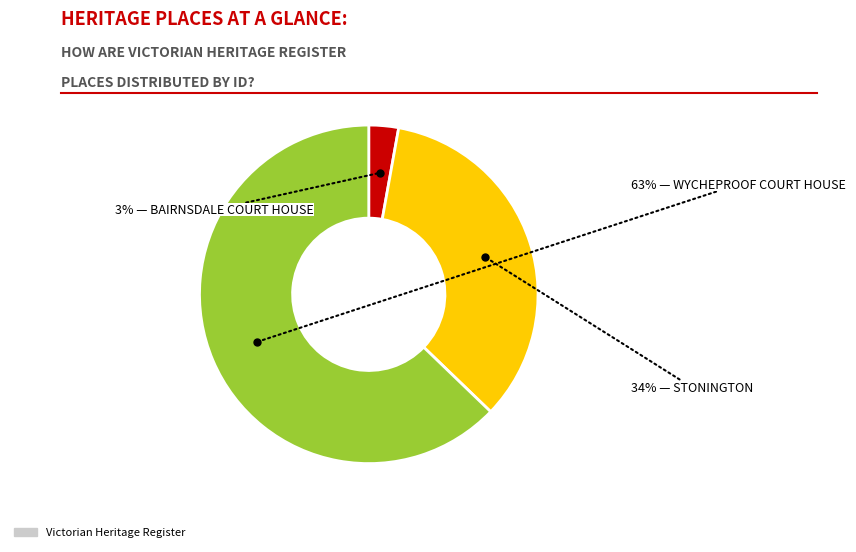

To the nearest percent, what is the difference between the largest and smallest slice percentages?

60%